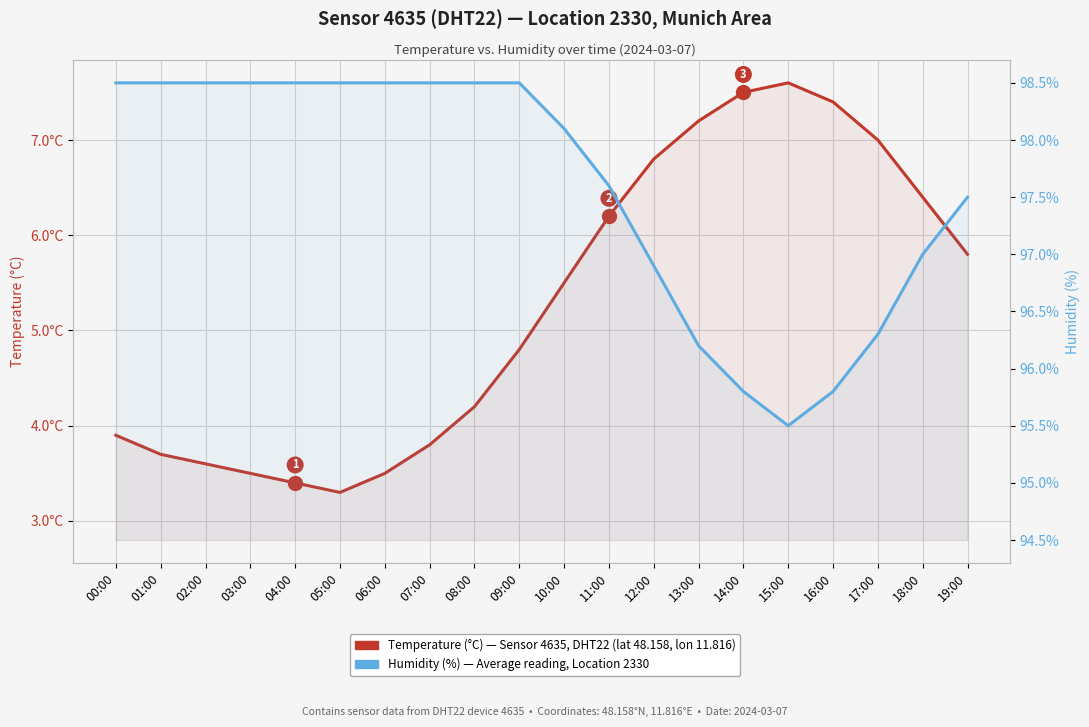

What is the value of the Humidity (%) — HPI equivalent: average sensor reading point at the 16th from the left?

95.5